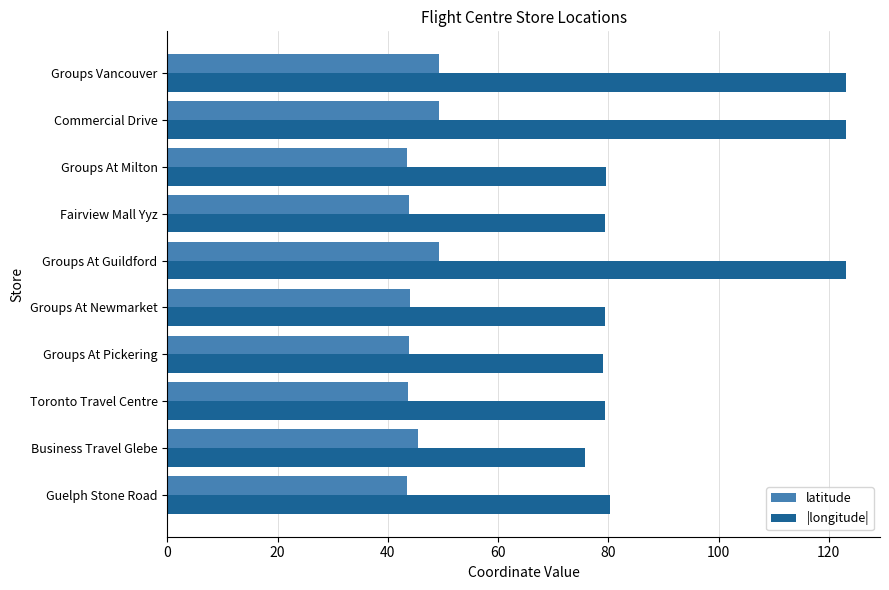

Which series changed the most between Business Travel Glebe and Groups Vancouver?

|longitude|